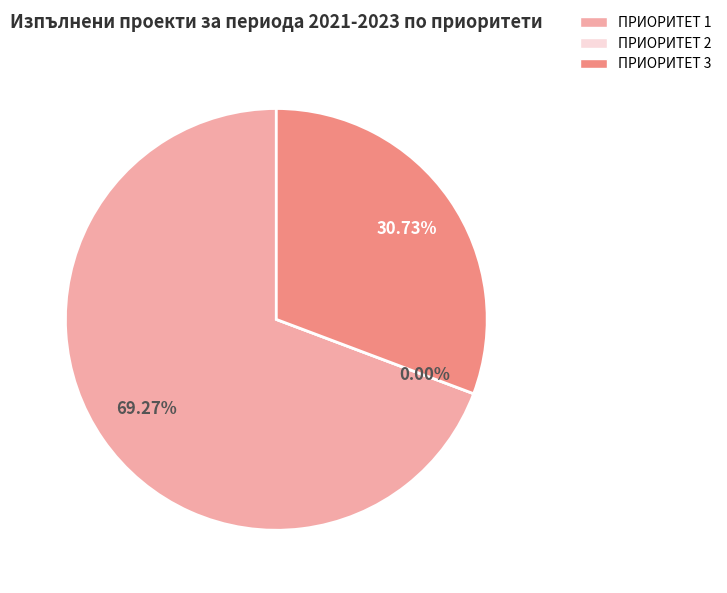

What is the smallest slice in the pie chart?

ПРИОРИТЕТ 2